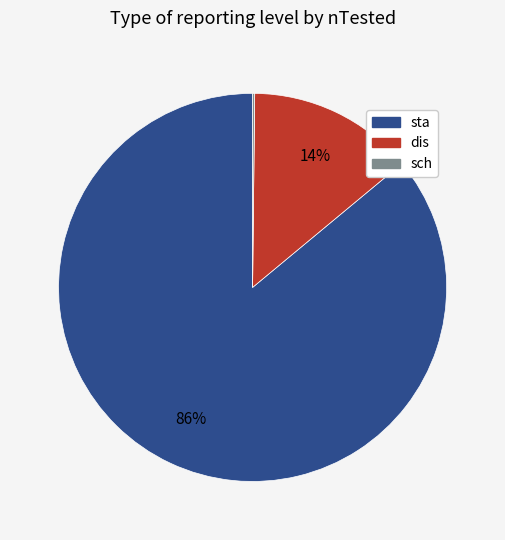

Which has a higher value, sta or dis?

sta